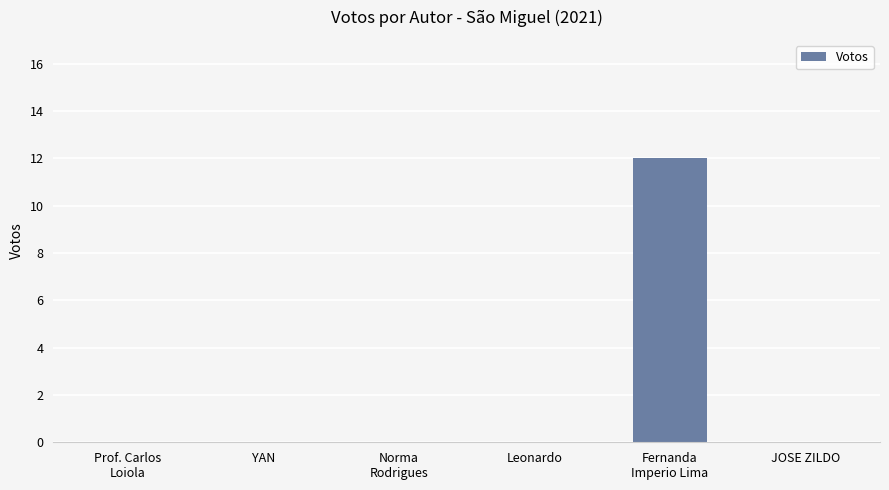

How many distinct data groups are displayed?

1